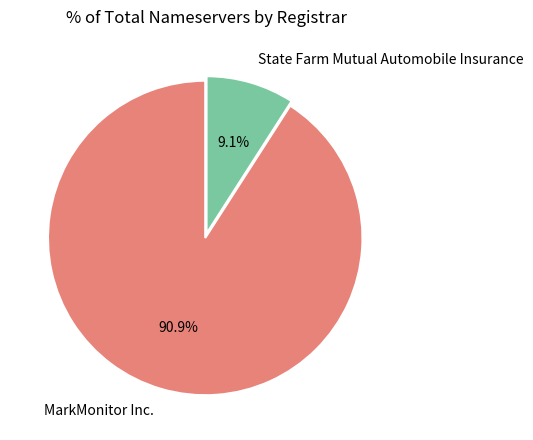

Between MarkMonitor Inc. and State Farm Mutual Automobile Insurance, which is larger?

MarkMonitor Inc.